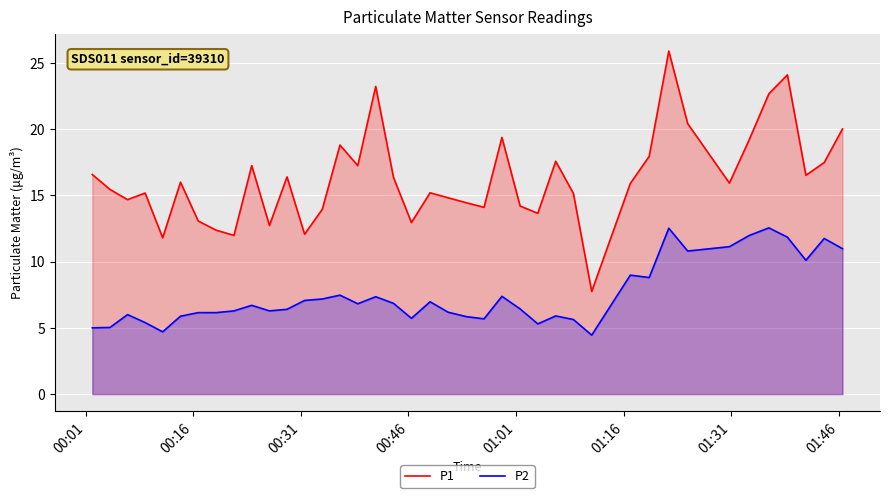

What is the highest value of the P1 series?

25.9